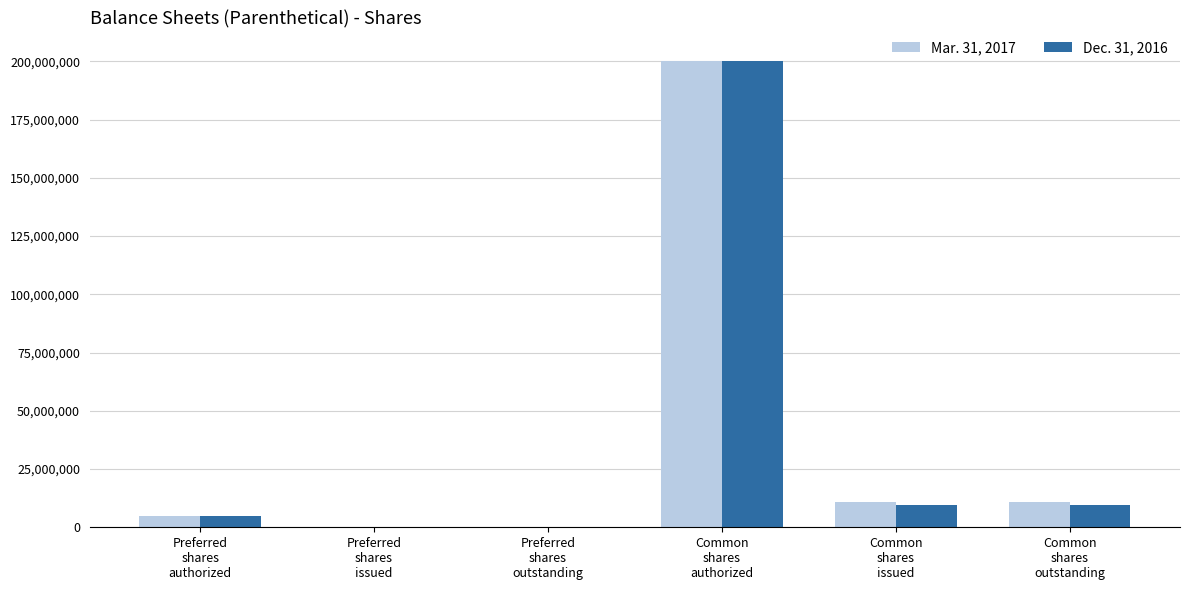

Which category has the highest value across all series?

Common
shares
authorized